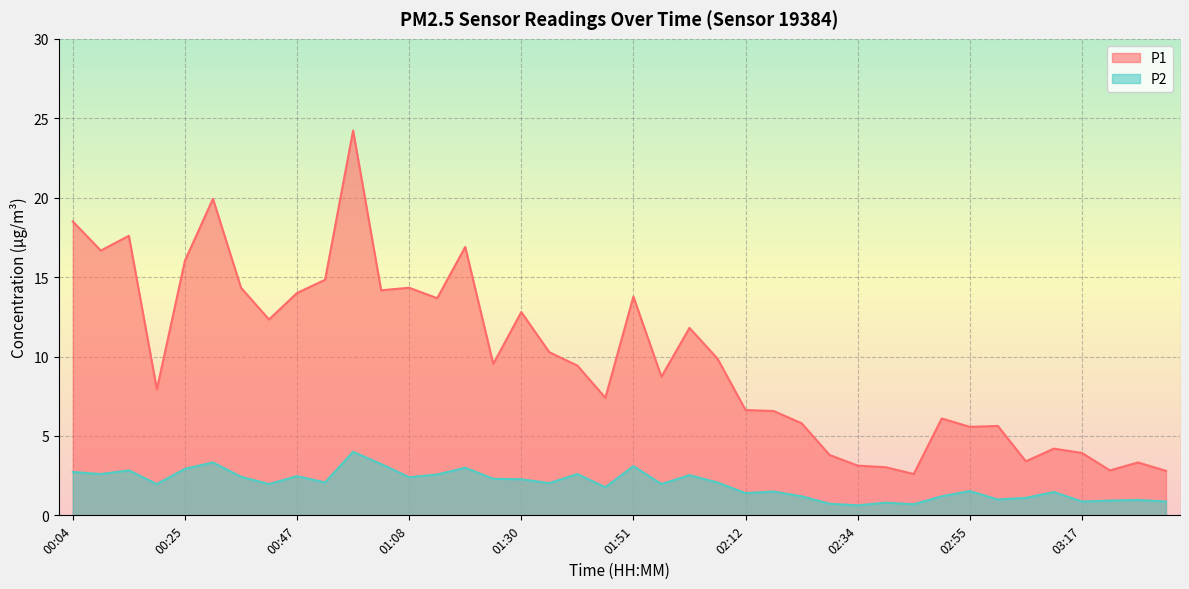

Which series has the largest total across all categories?

P1